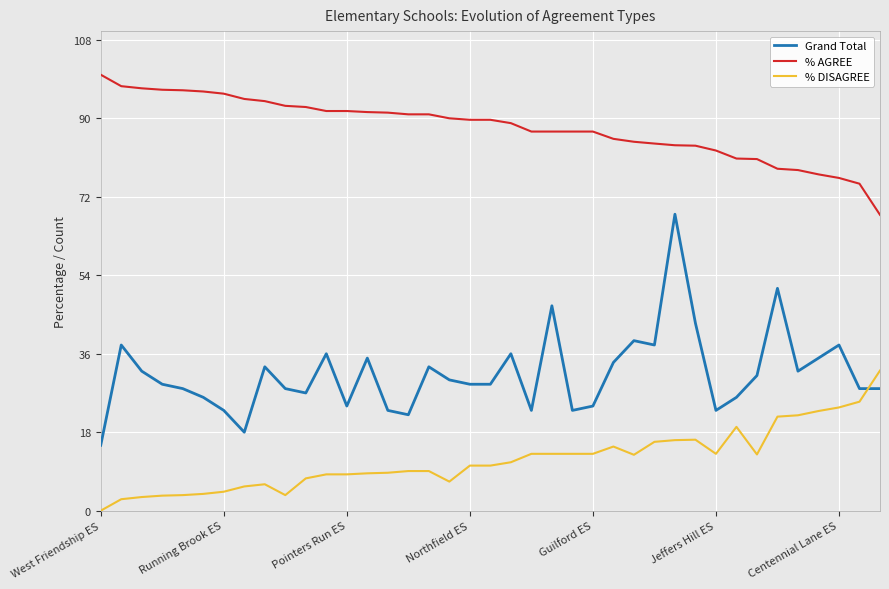

How many lines are shown in the chart?

3